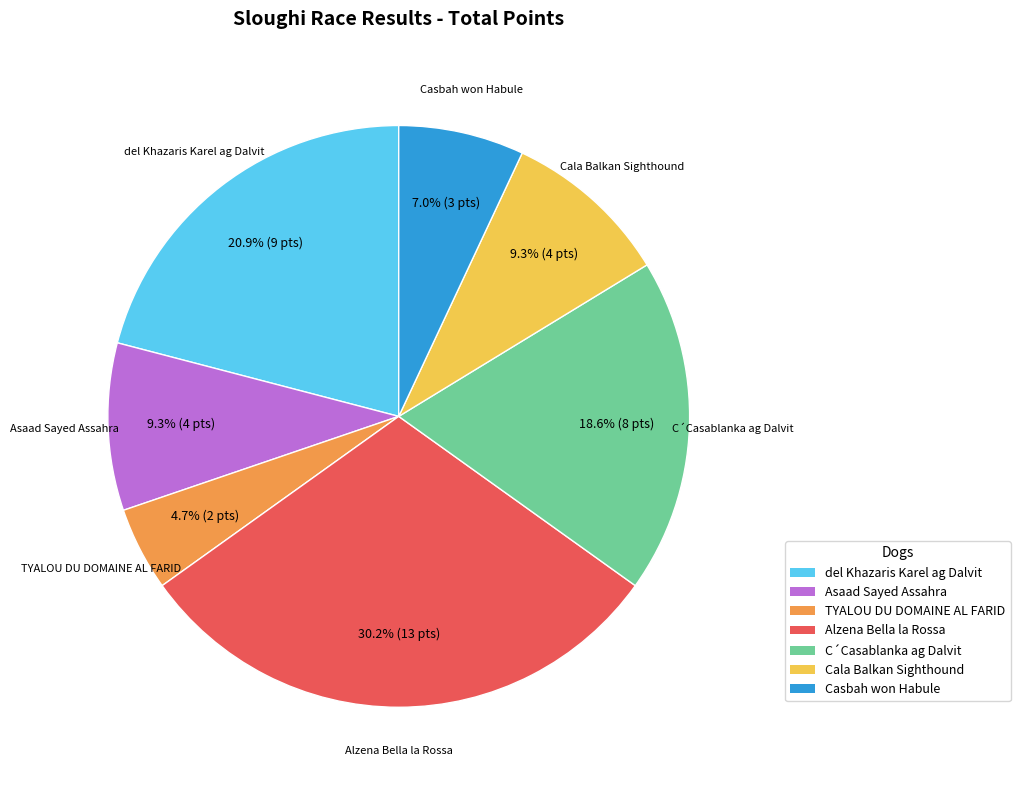

Does Casbah won Habule represent more than half of the total?

No